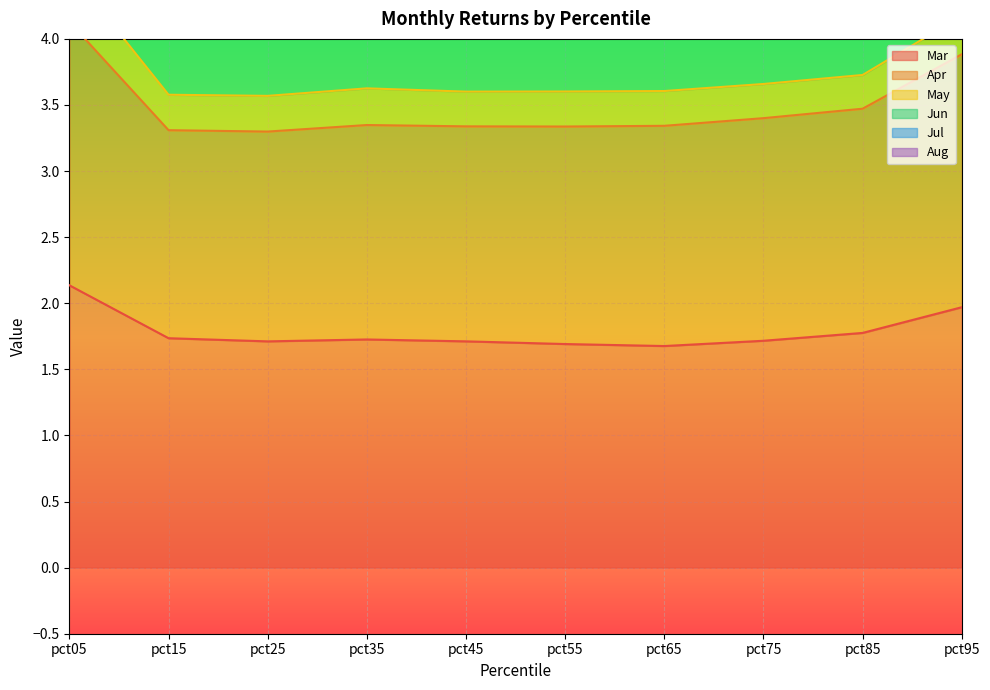

The value of Mar at pct55 is 1.7. True or false?

True